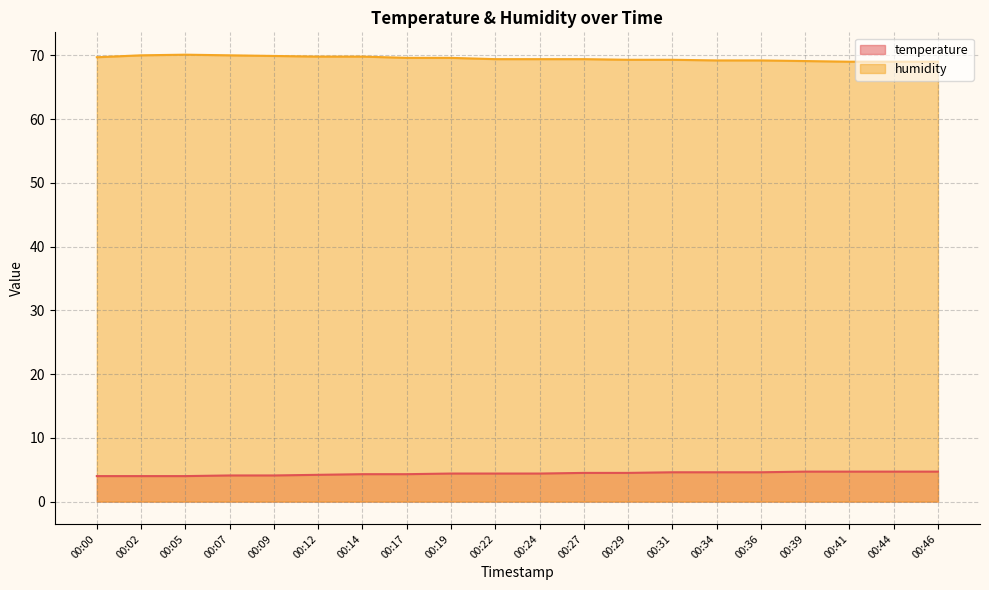

True or false: humidity and temperature cross at least once.

False